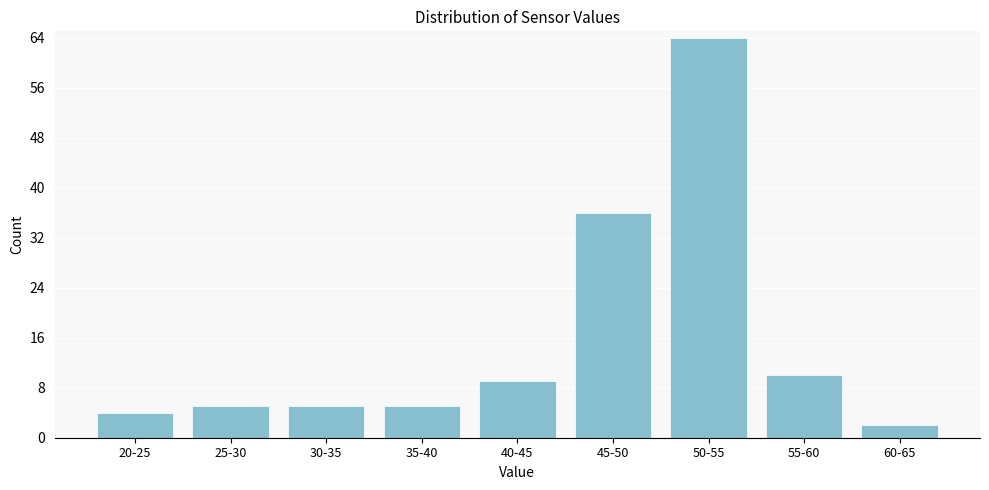

Reading right to left, transcribe all the data shown in this chart.

60-65=2	55-60=10	50-55=64	45-50=36	40-45=9	35-40=5	30-35=5	25-30=5	20-25=4